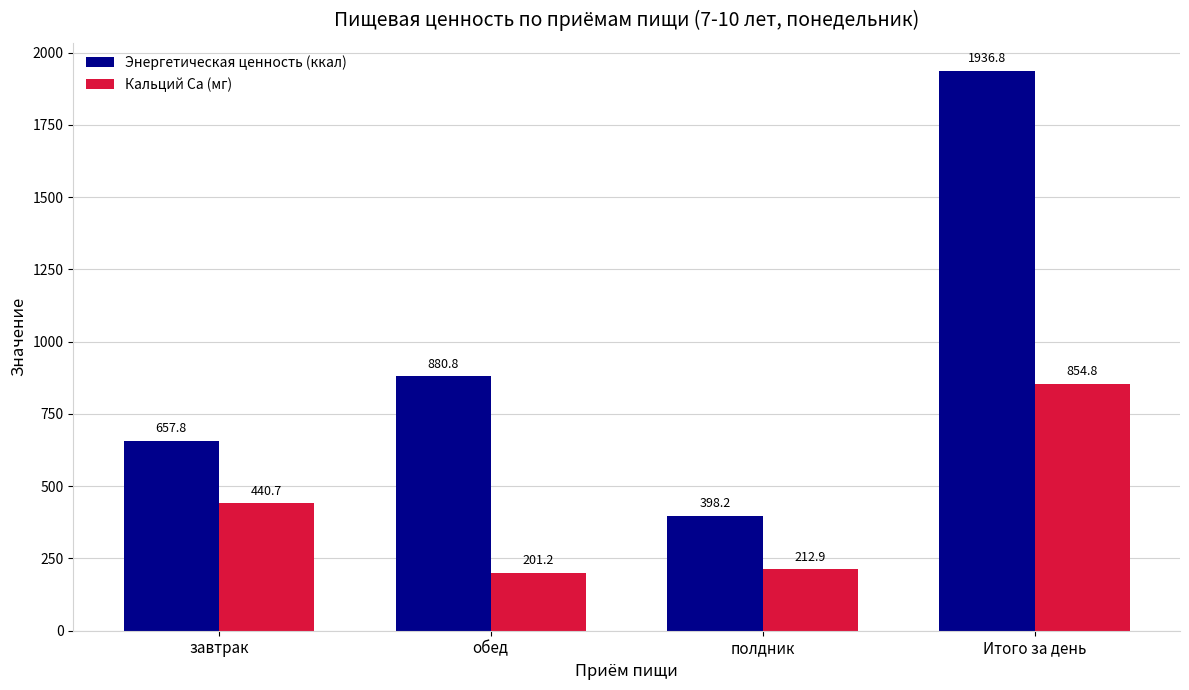

What value does the Энергетическая ценность (ккал) series have at полдник?

398.2